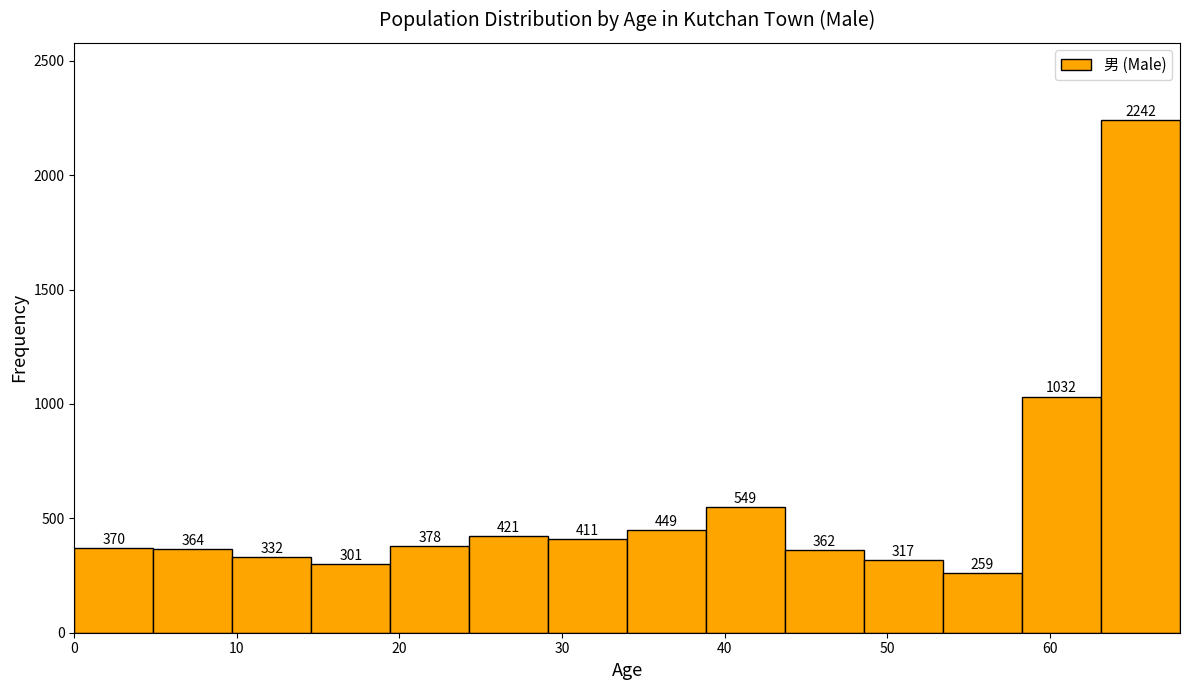

How tall is the bar that spans 0 to 5 on the x-axis? The bar edges are not printed on the chart, so give them approximately, as read against the axis.

370